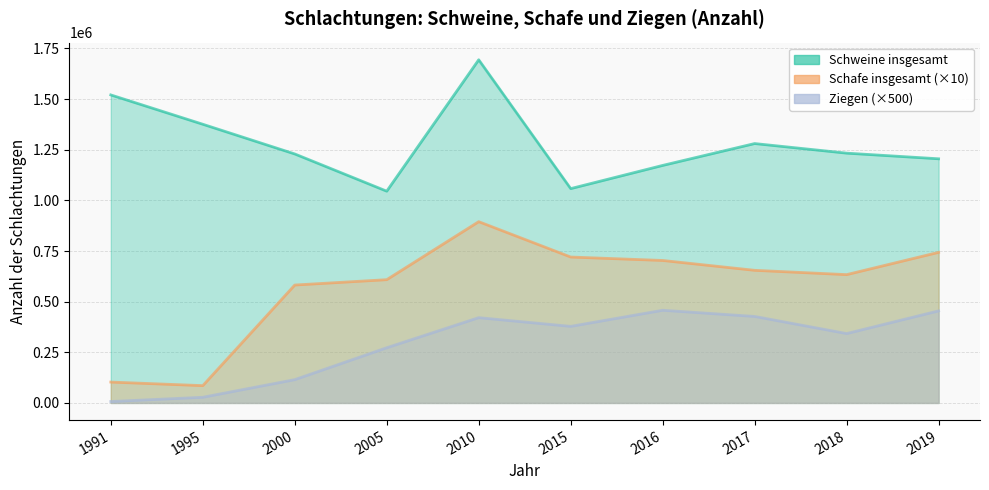

Reading right to left, extract all data points from this chart.

Schweine insgesamt: 2019=1205250	2018=1233120	2017=1280463	2016=1172511	2015=1058015	2010=1694013	2005=1045349	2000=1229126	1995=1375774	1991=1520558
Schafe insgesamt: 2019=743440	2018=633420	2017=654680	2016=703330	2015=720290	2010=894850	2005=608490	2000=582050	1995=85410	1991=103050
Ziegen: 2019=454500	2018=342500	2017=427000	2016=457500	2015=378000	2010=421000	2005=272500	2000=115000	1995=28000	1991=7000